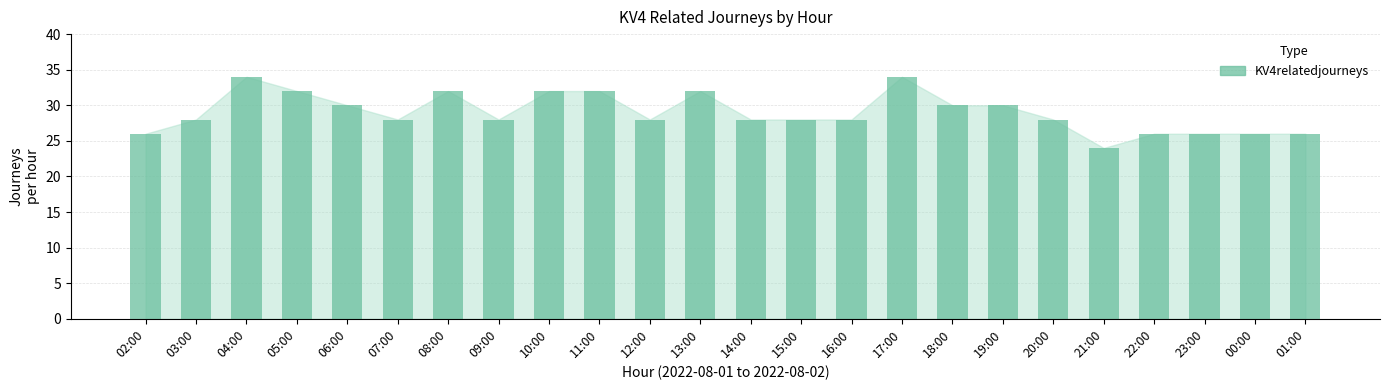

Between 03:00 and 06:00, which is larger?

06:00